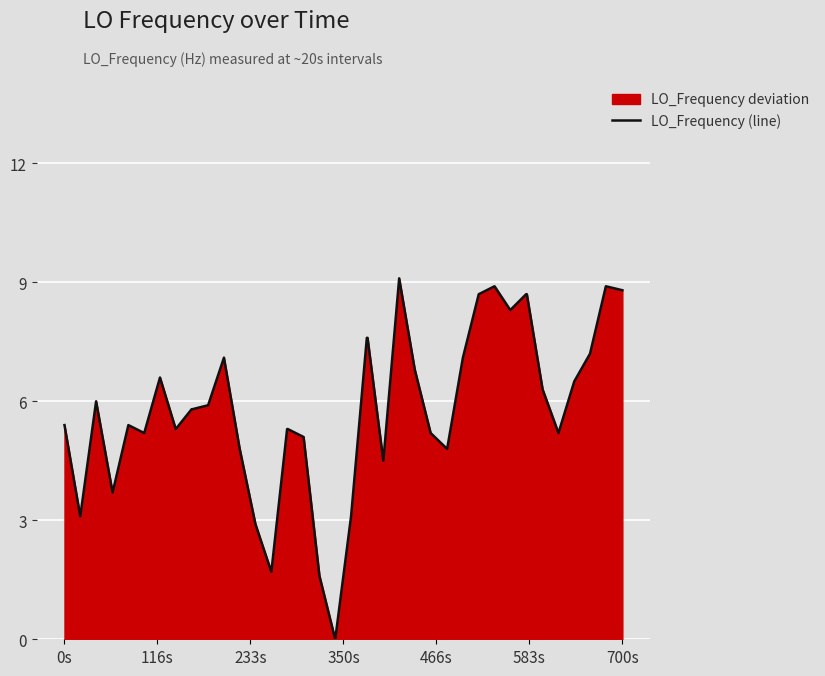

How many points are higher than both their immediate neighbors (excluding endpoints)?

7